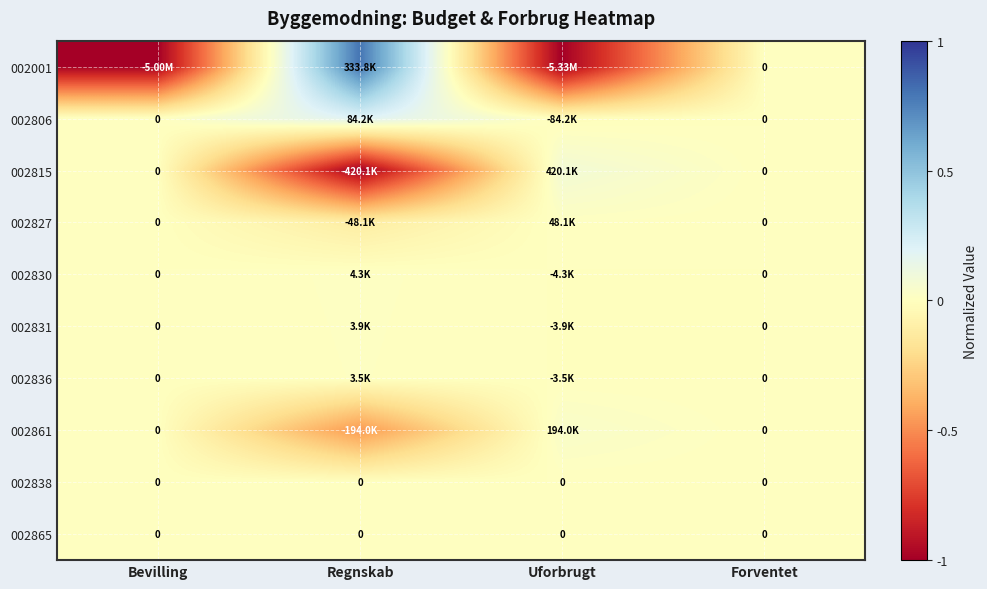

The 002830 series shows -0.0 at Uforbrugt. True or false?

False